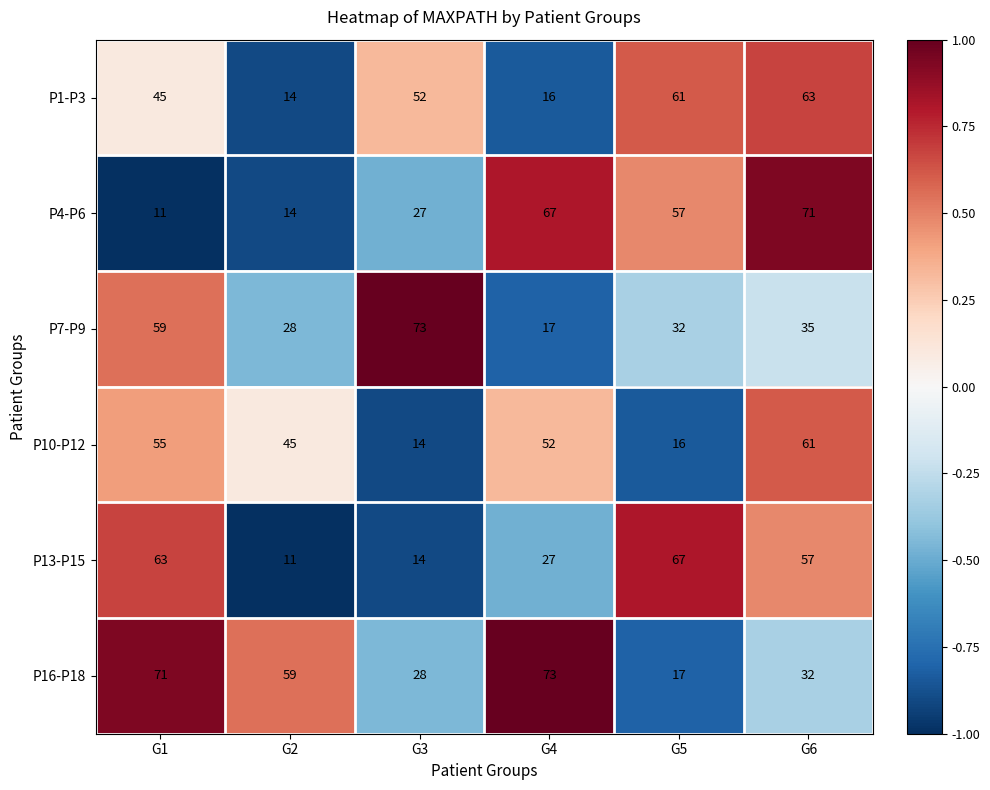

What is the average value of the P7-P9 series?

41